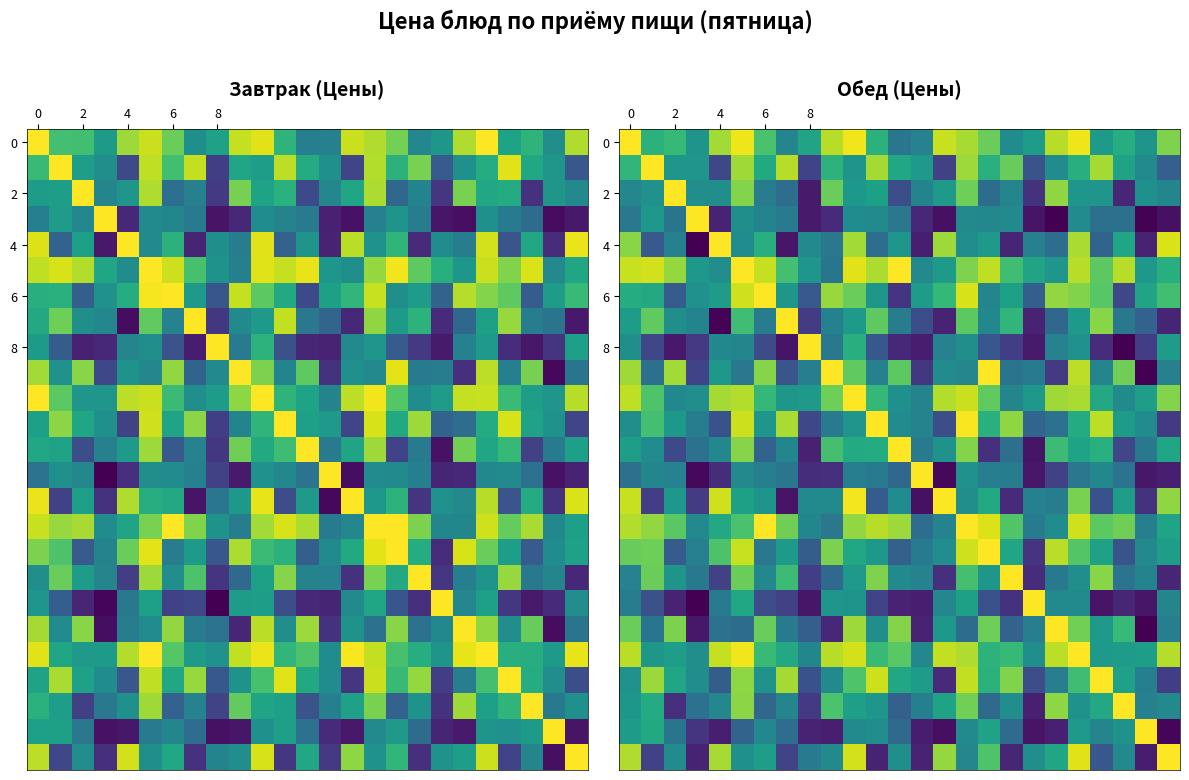

What is the difference between the highest and lowest values at 13?

1.0